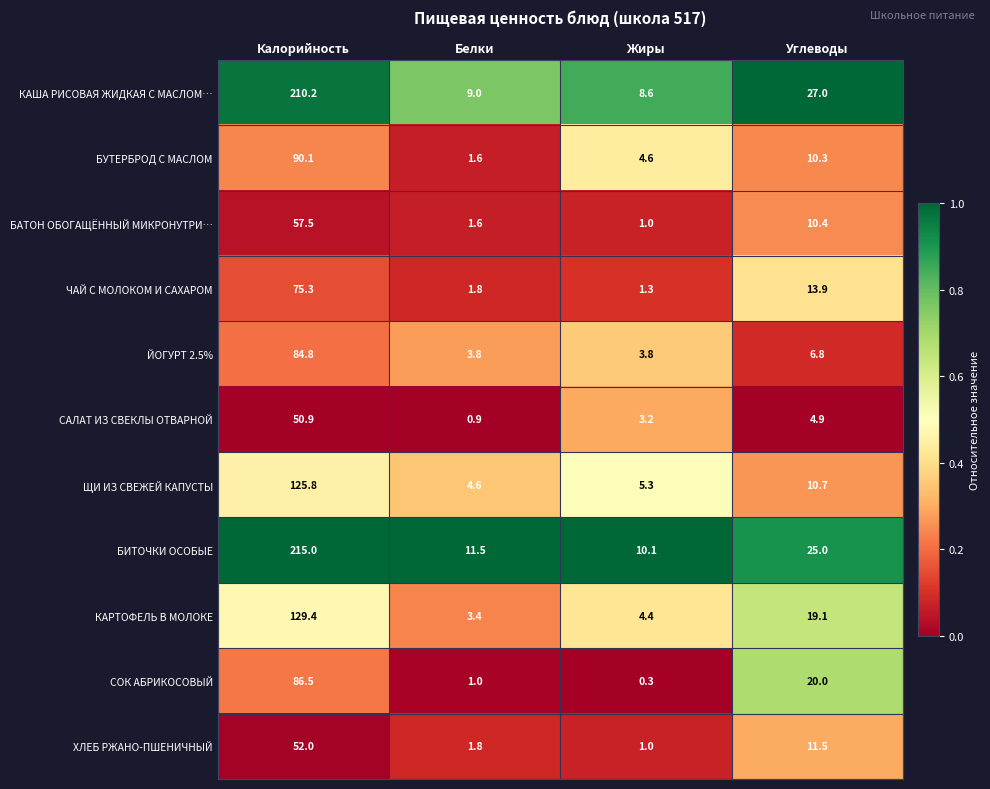

Read the КАРТОФЕЛЬ В МОЛОКЕ value at Белки.

3.4